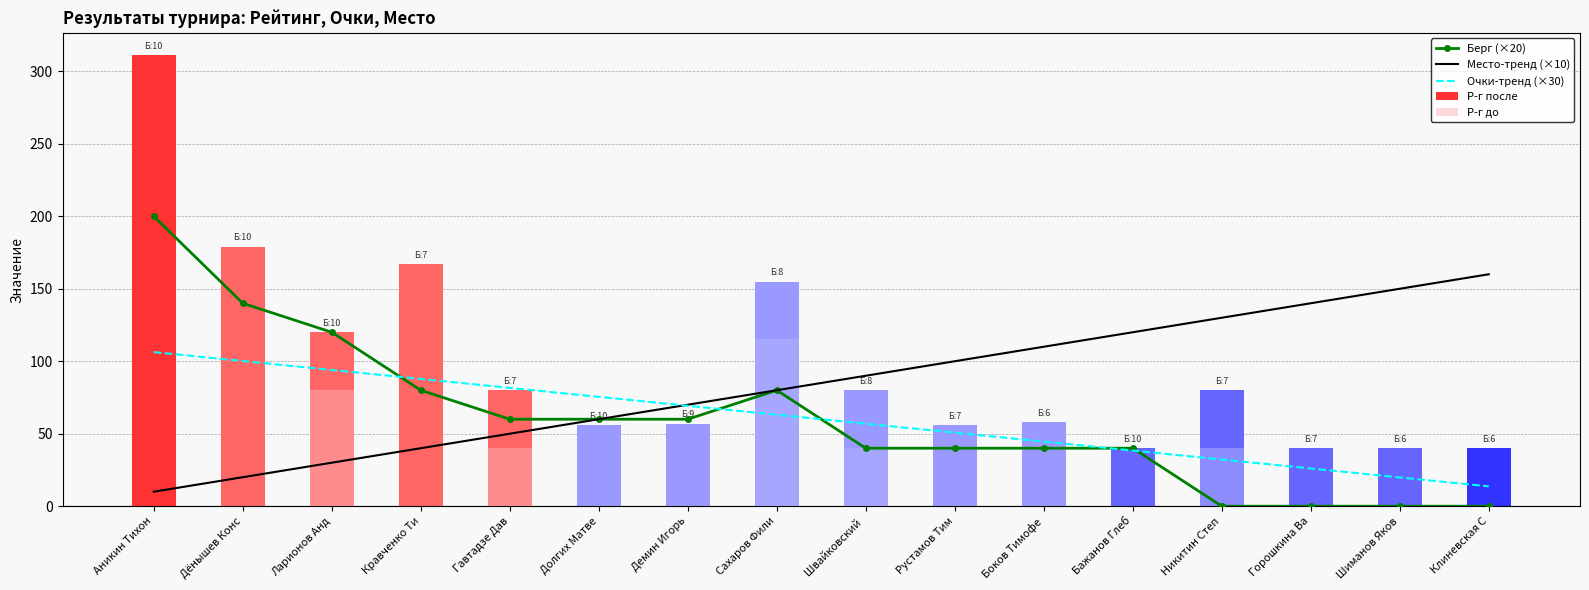

What is the greatest value displayed?

311.0